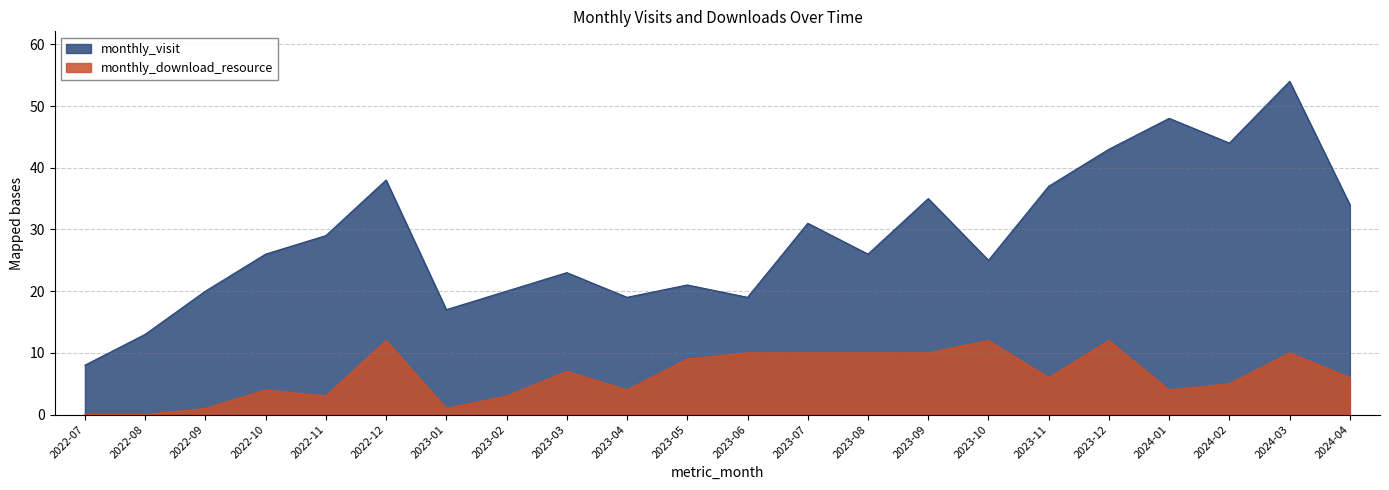

What is the difference between the maximum and second lowest values in the monthly_visit series?

41